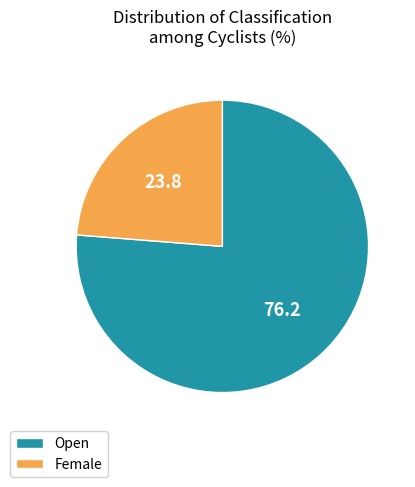

Combined, do Open and Female account for over 50%?

Yes